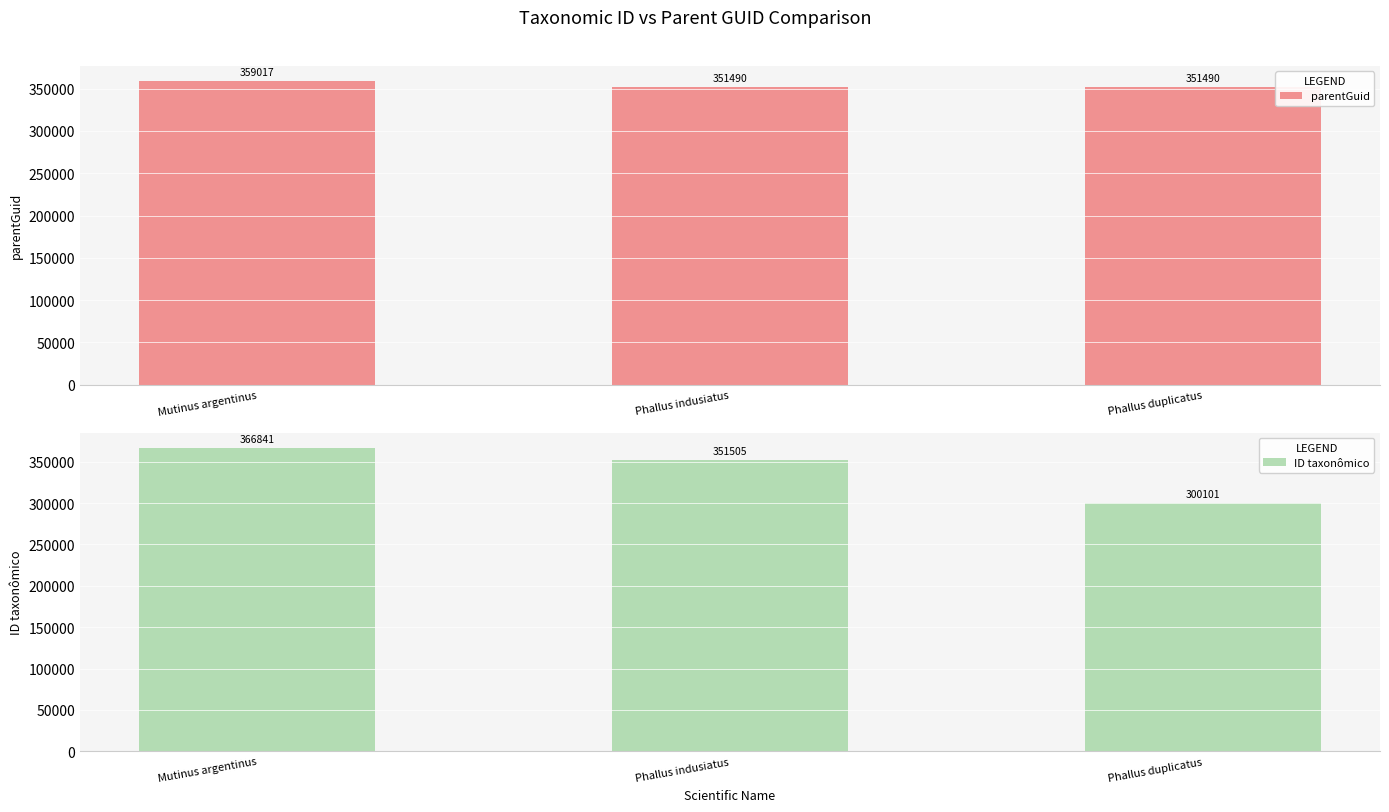

Does the chart contain stacked bars?

No